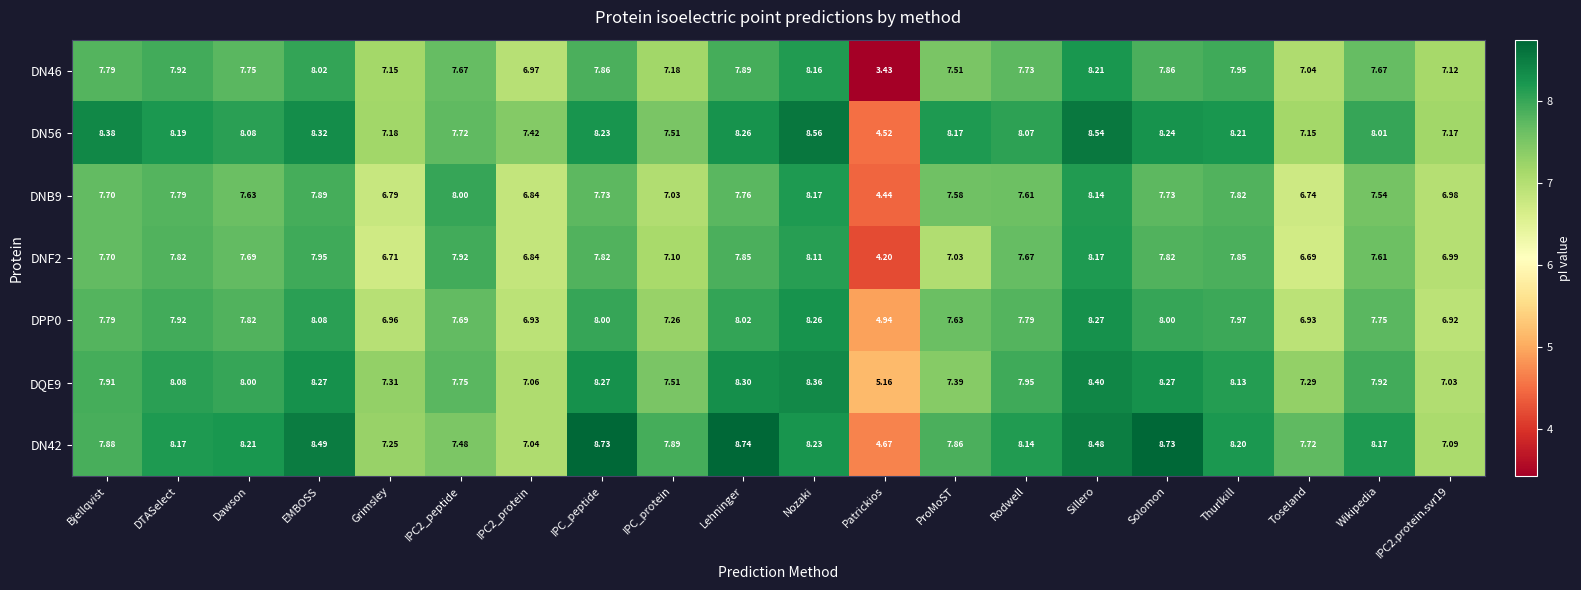

Which series has the widest spread of values?

DN46